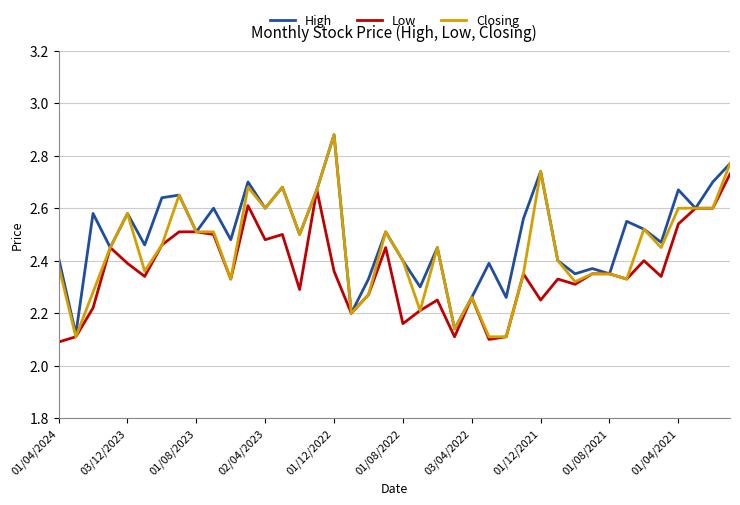

Rank the series by their average value, from lowest to highest.

Low, Closing, High